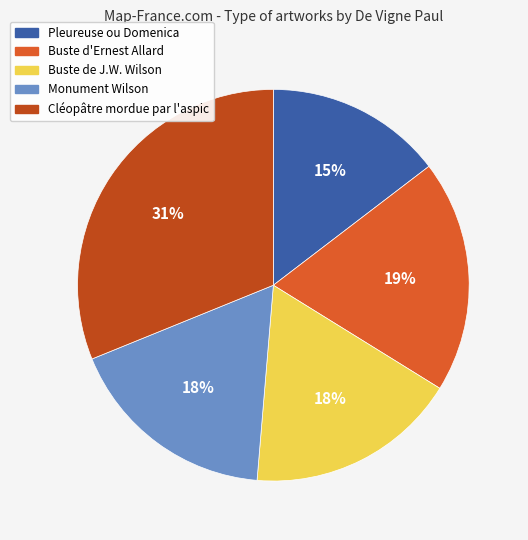

To the nearest percent, what portion does Pleureuse ou Domenica represent?

15%